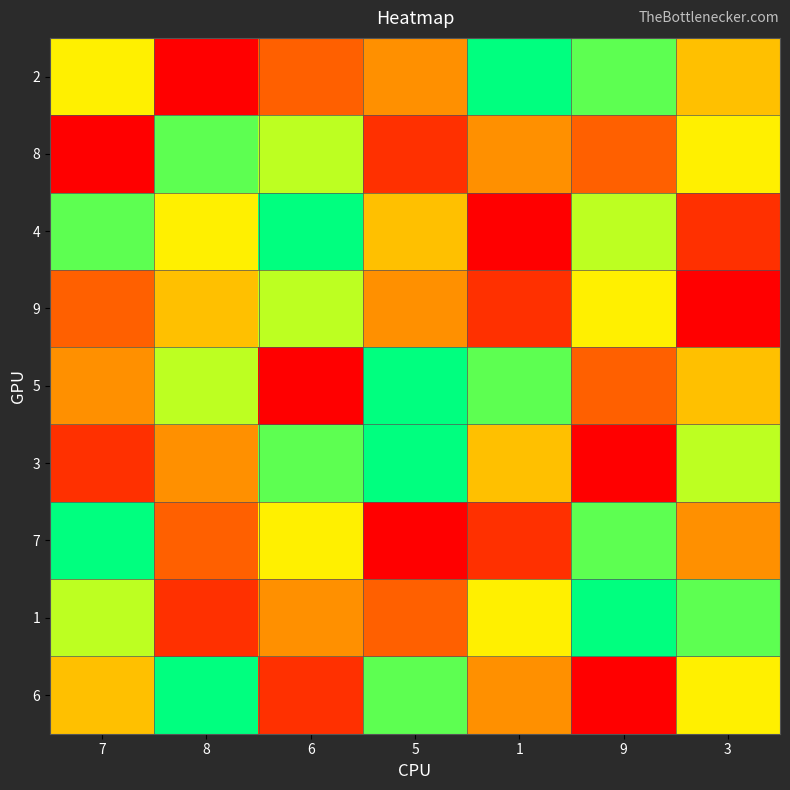

Reading left to right, what are all the values shown in this chart?

2: 7=6	8=1	6=3	5=4	1=9	9=8	3=5
8: 7=1	8=8	6=7	5=2	1=4	9=3	3=6
4: 7=8	8=6	6=9	5=5	1=1	9=7	3=2
9: 7=3	8=5	6=7	5=4	1=2	9=6	3=1
5: 7=4	8=7	6=1	5=9	1=8	9=3	3=5
3: 7=2	8=4	6=8	5=9	1=5	9=1	3=7
7: 7=9	8=3	6=6	5=1	1=2	9=8	3=4
1: 7=7	8=2	6=4	5=3	1=6	9=9	3=8
6: 7=5	8=9	6=2	5=8	1=4	9=1	3=6